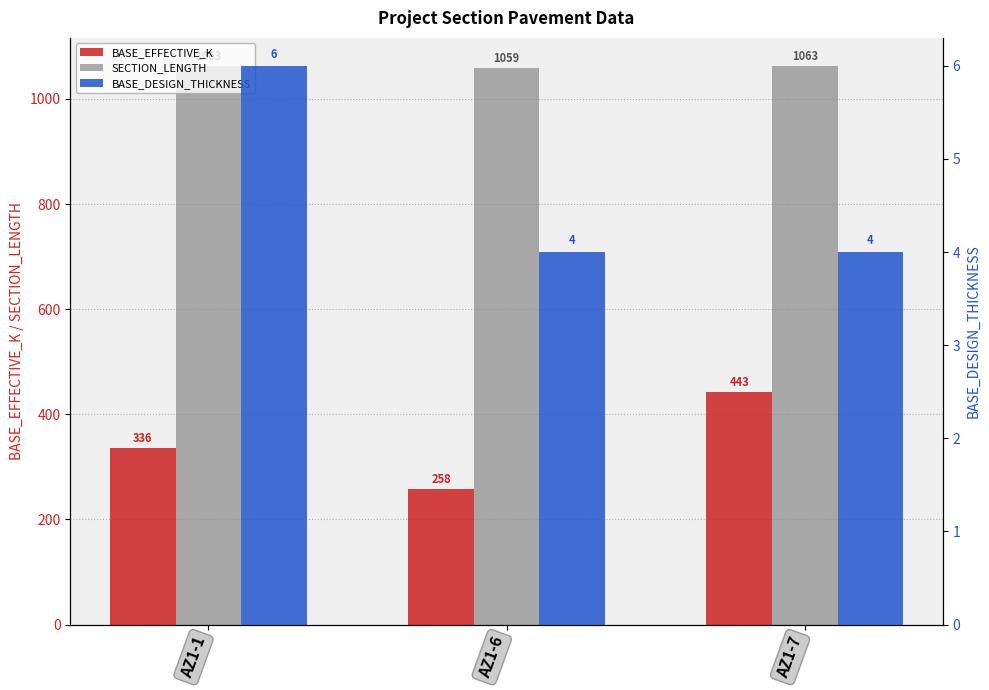

Reading left to right, list all the values displayed in this chart.

BASE_EFFECTIVE_K: 336	258	443
SECTION_LENGTH: 1063	1059	1063
BASE_DESIGN_THICKNESS: 6	4	4